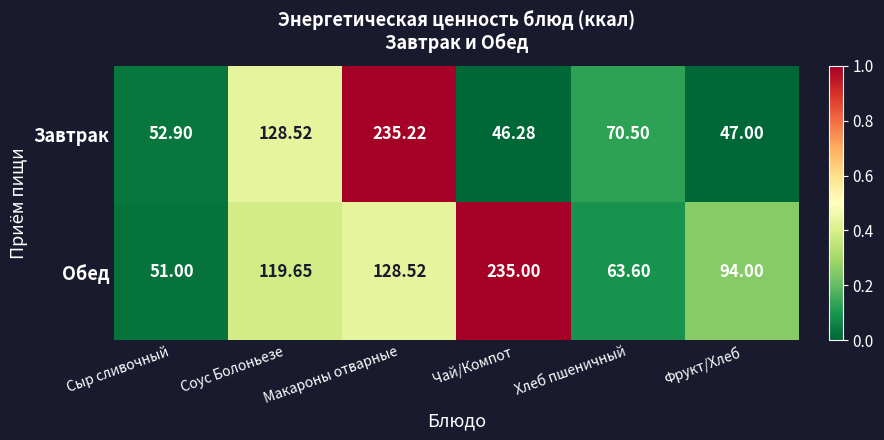

Which series changed the most between Чай/Компот and Фрукт/Хлеб?

Обед